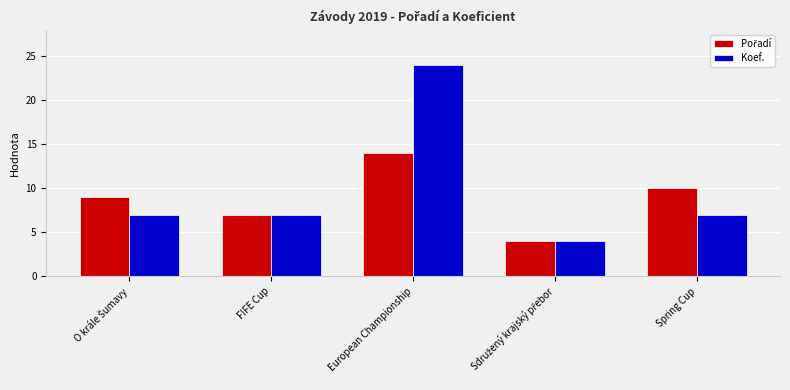

What is the sum of all Koef. values?

49